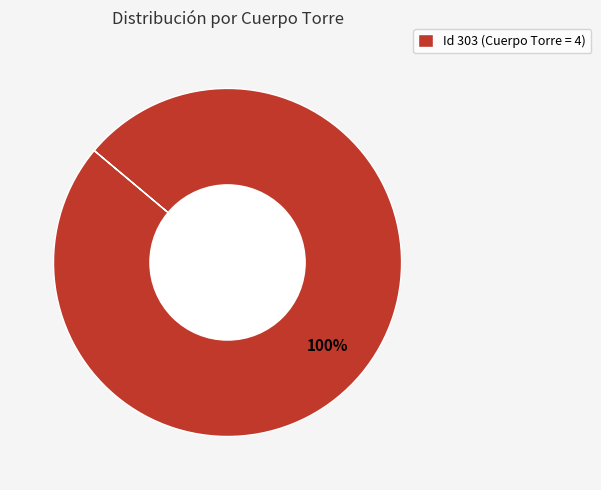

True or false: Id 303 (Cuerpo Torre = 4) accounts for 87% of the total.

False